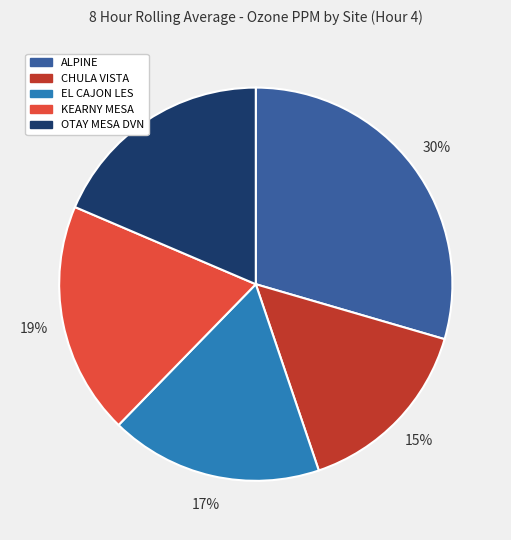

Does OTAY MESA DVN account for over 50% of the chart?

No